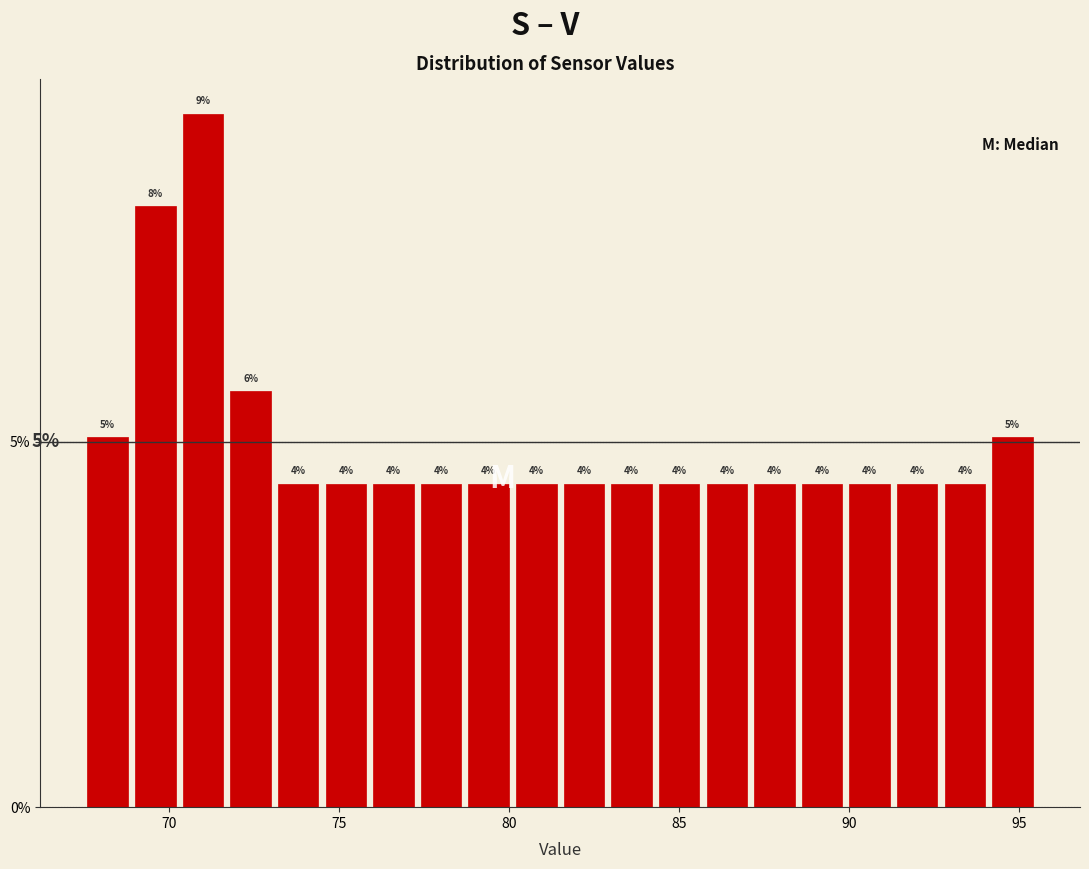

Read against the x-axis, roughly where is the centre of the tallest bar?

71.0